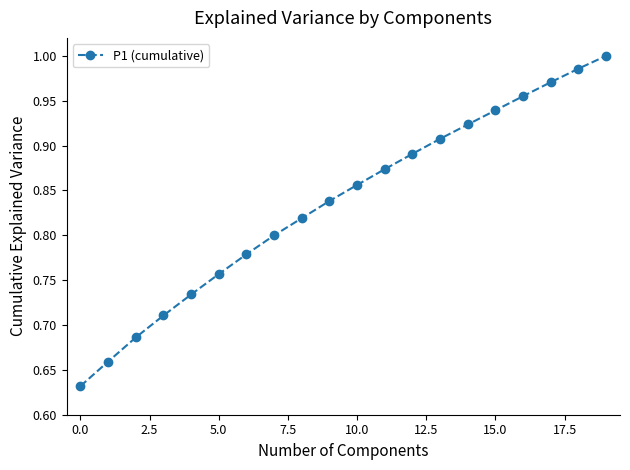

What is the difference between the maximum and minimum values?

0.4